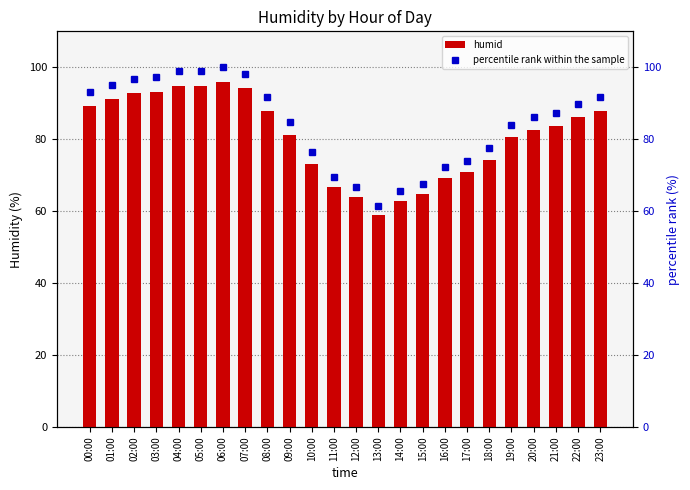

What is the average value of the humid series?

80.9